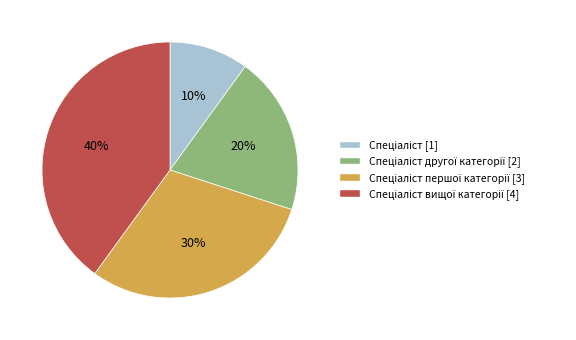

Does any single category account for the majority?

No